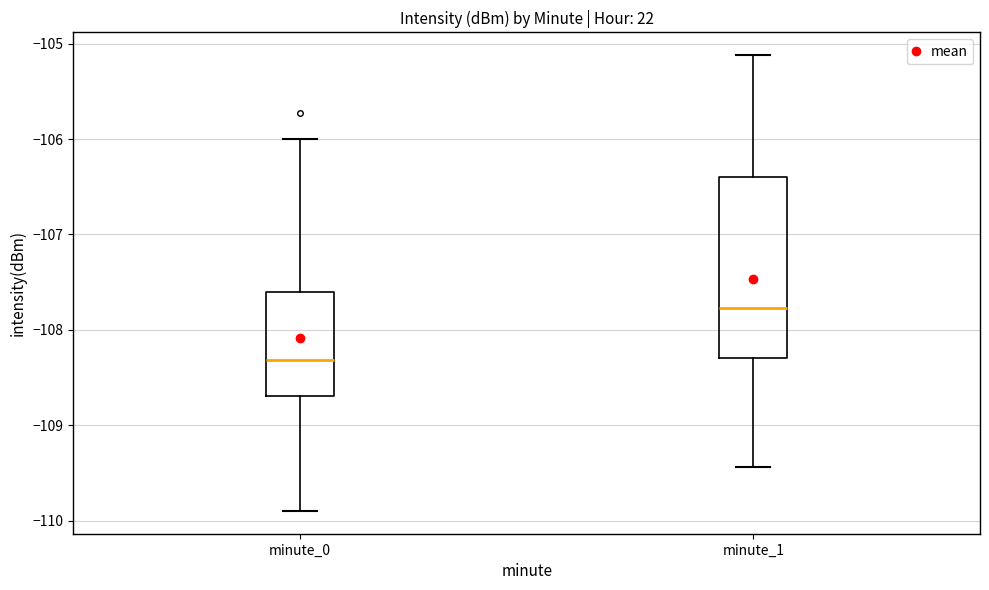

Which box's median line is the lowest?

minute_0